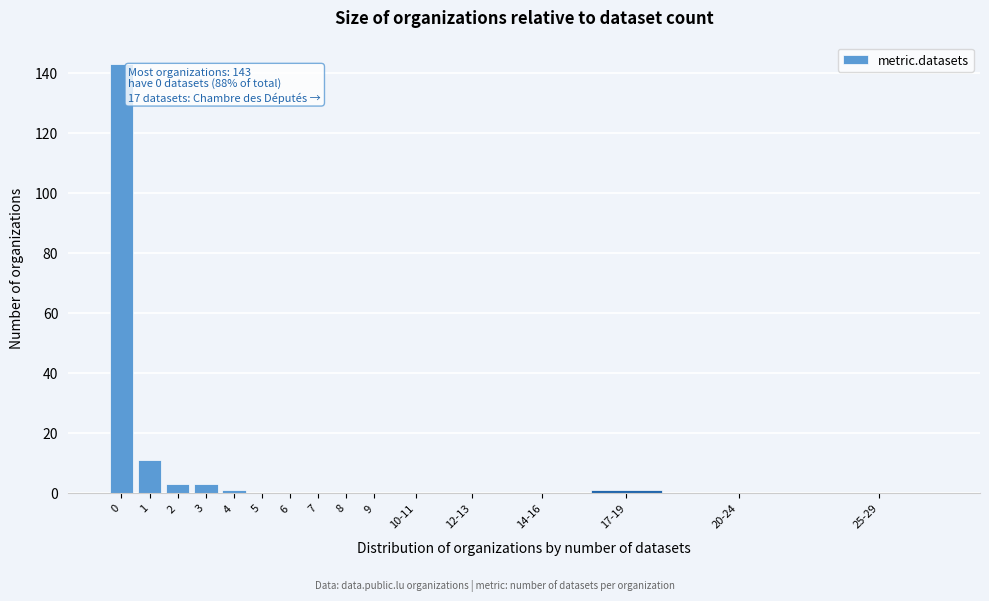

Reading right to left, list all the values displayed in this chart.

25-29=0	20-24=0	17-19=1	14-16=0	12-13=0	10-11=0	9=0	8=0	7=0	6=0	5=0	4=1	3=3	2=3	1=11	0=143